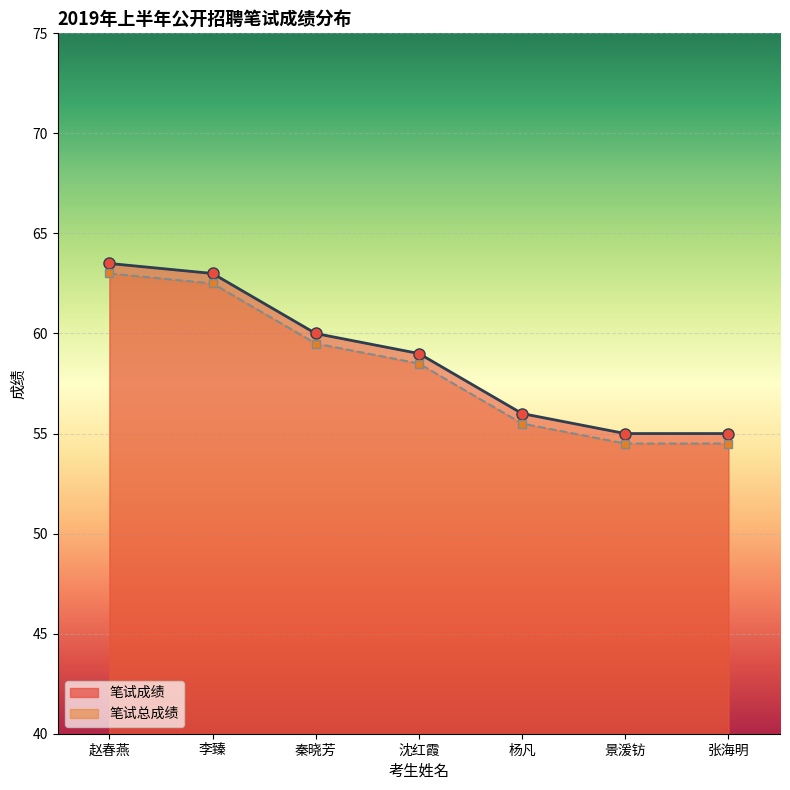

What is the spread (max minus min) of values at 秦晓芳?

0.5